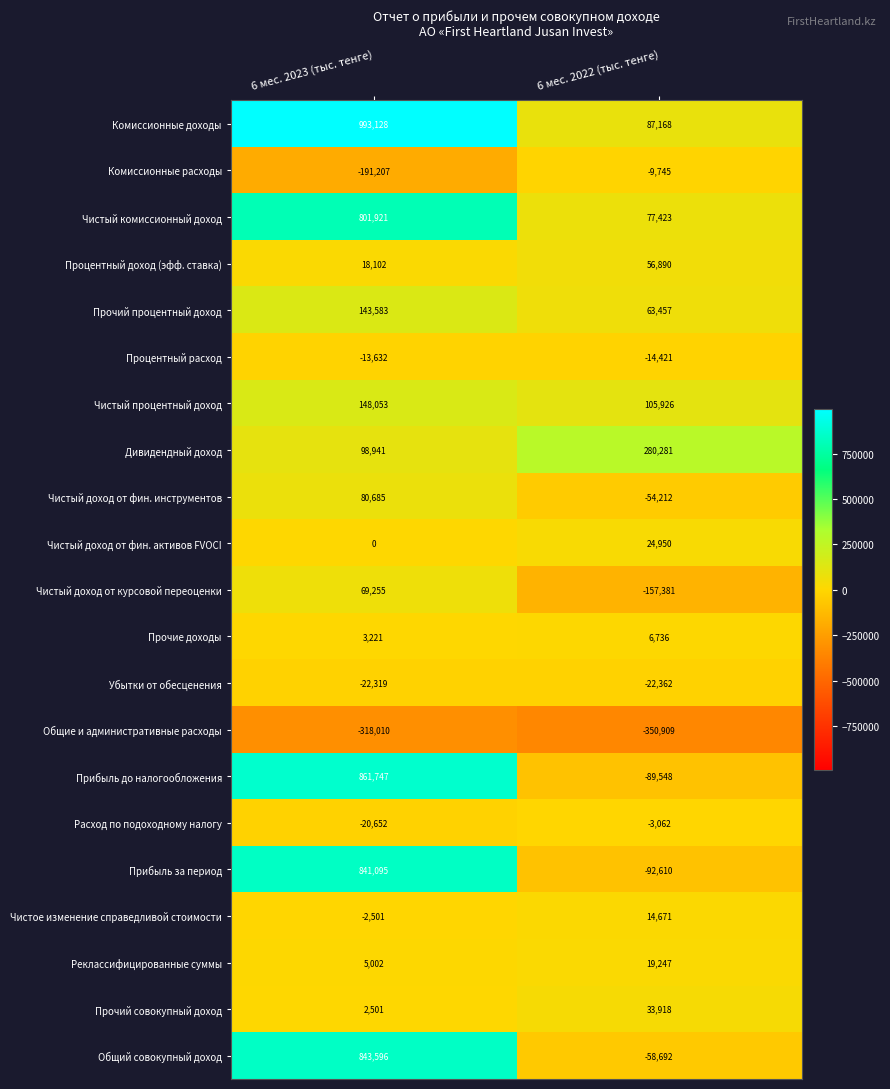

True or false: Комиссионные доходы has a value of 87168 at 6 мес. 2022 (тыс. тенге).

True